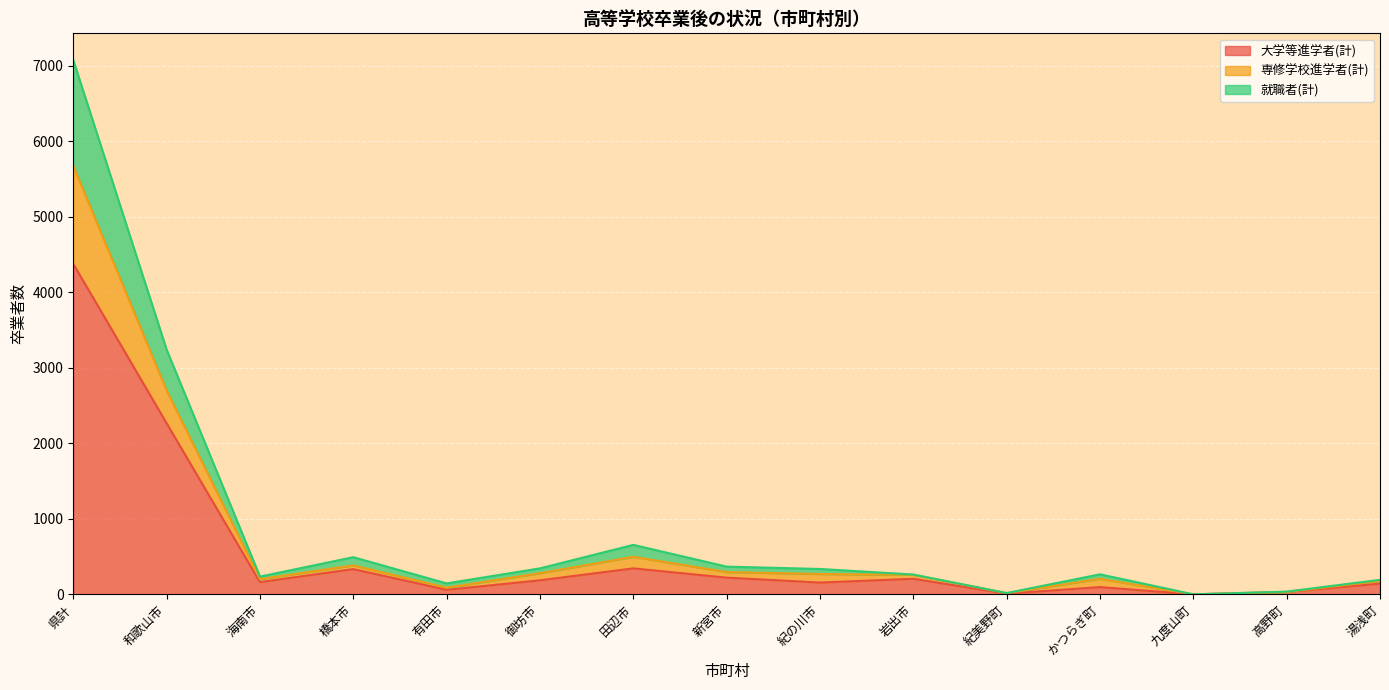

True or false: 大学等進学者(計) has a value of 334 at 橋本市.

True